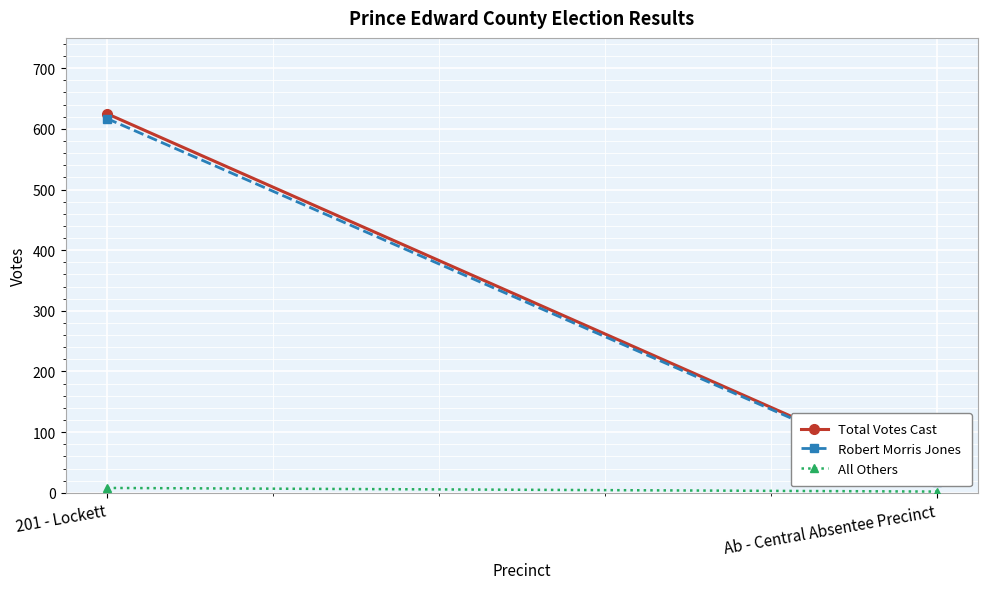

The Total Votes Cast series shows 133 at 201 - Lockett. True or false?

False